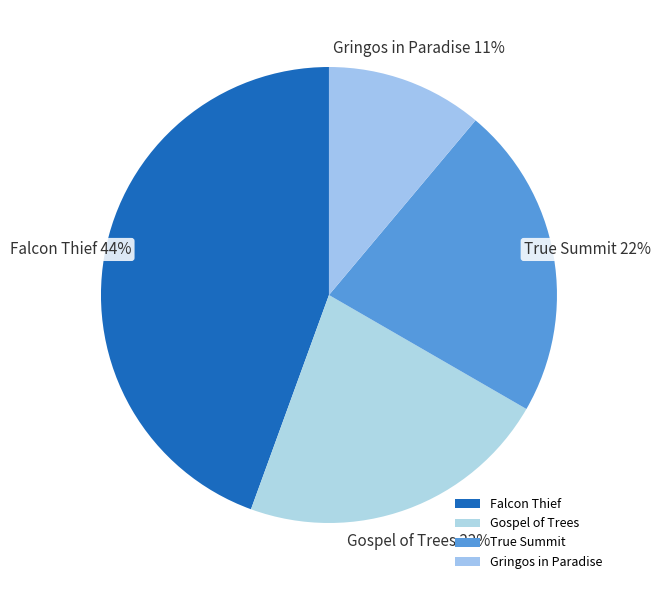

Does any single category account for the majority?

No